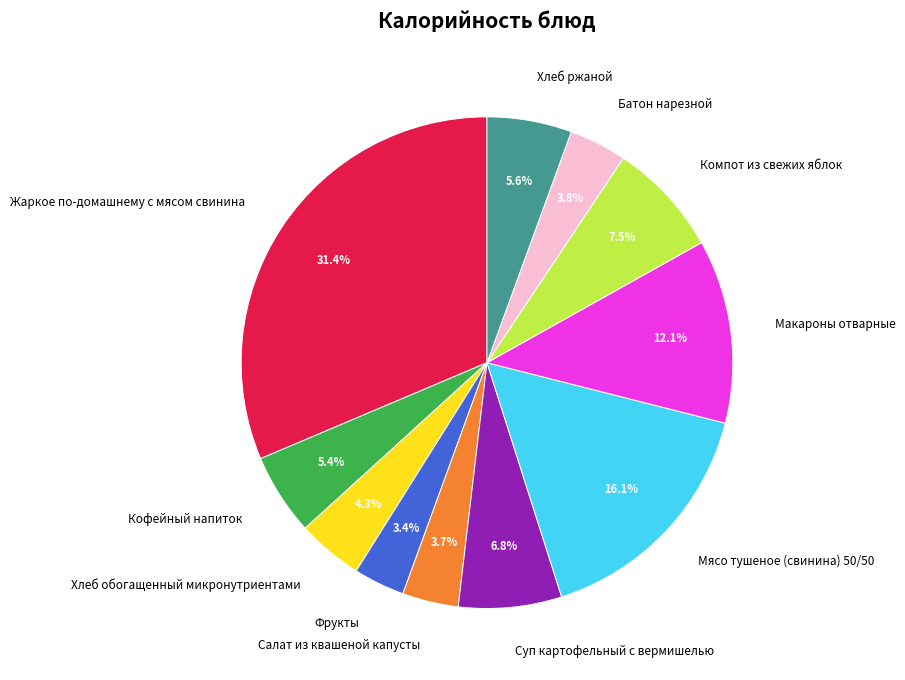

Is there a majority slice in this chart?

No